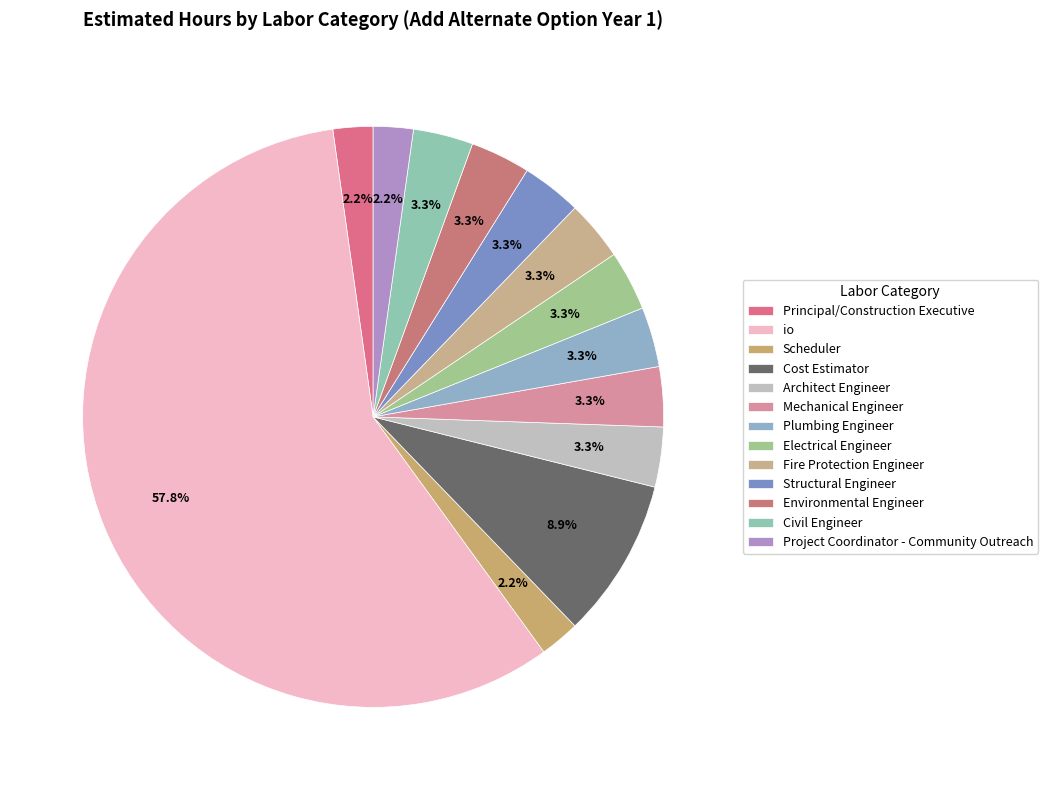

Which category accounts for the majority?

io